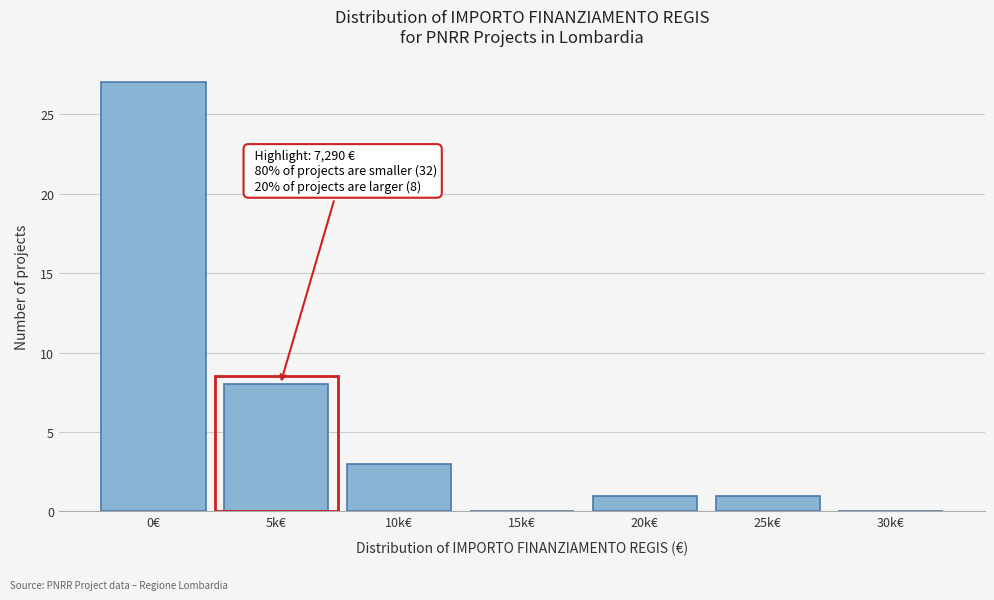

Reading left to right, what are all the values shown in this chart?

0€=27	5k€=8	10k€=3	15k€=0	20k€=1	25k€=1	30k€=0